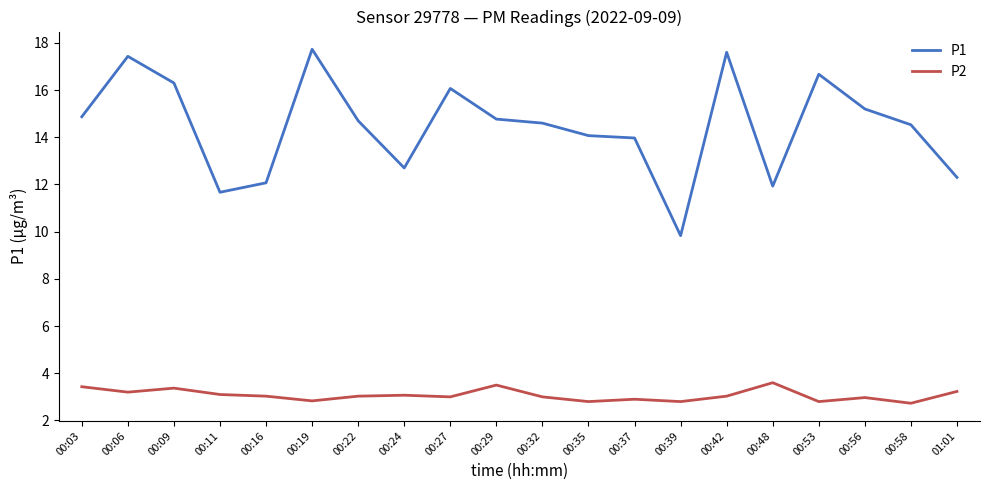

Does the chart have visible grid lines?

No